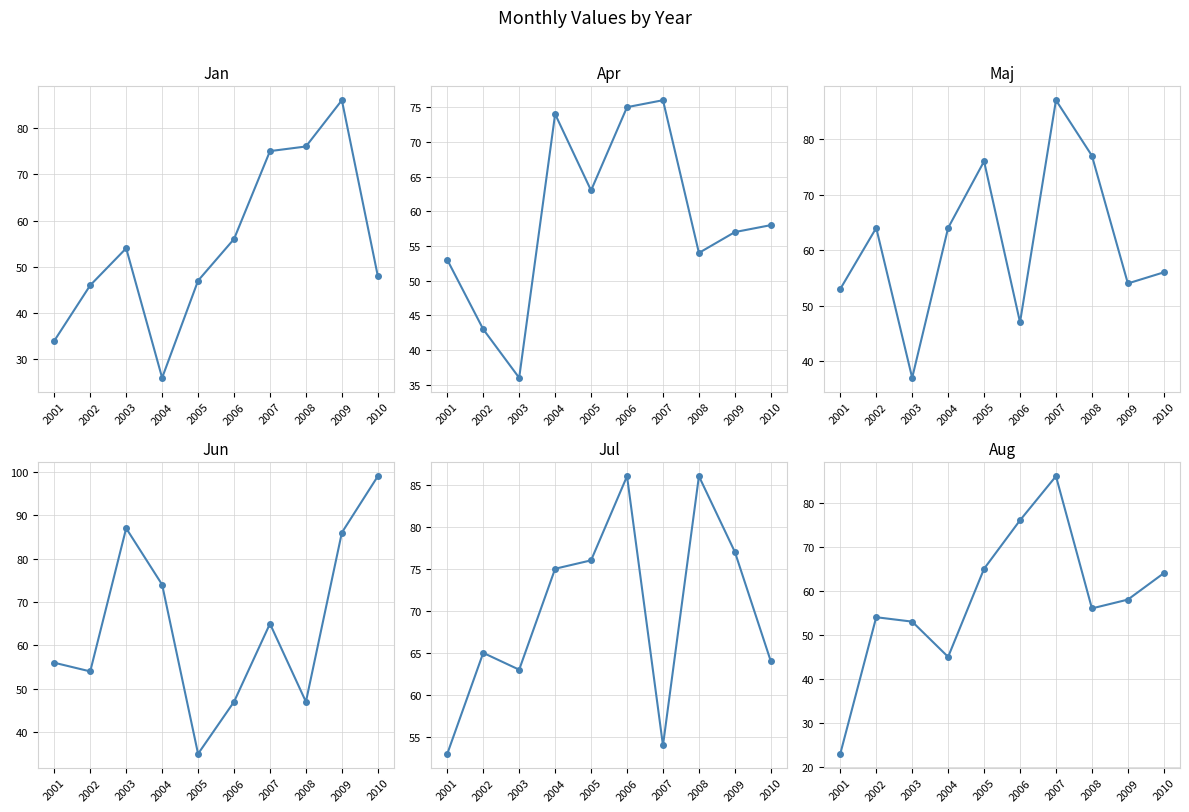

Reading left to right, what are all the values shown in this chart?

Jan: 2001=34	2002=46	2003=54	2004=26	2005=47	2006=56	2007=75	2008=76	2009=86	2010=48
Apr: 2001=53	2002=43	2003=36	2004=74	2005=63	2006=75	2007=76	2008=54	2009=57	2010=58
Maj: 2001=53	2002=64	2003=37	2004=64	2005=76	2006=47	2007=87	2008=77	2009=54	2010=56
Jun: 2001=56	2002=54	2003=87	2004=74	2005=35	2006=47	2007=65	2008=47	2009=86	2010=99
Jul: 2001=53	2002=65	2003=63	2004=75	2005=76	2006=86	2007=54	2008=86	2009=77	2010=64
Aug: 2001=23	2002=54	2003=53	2004=45	2005=65	2006=76	2007=86	2008=56	2009=58	2010=64